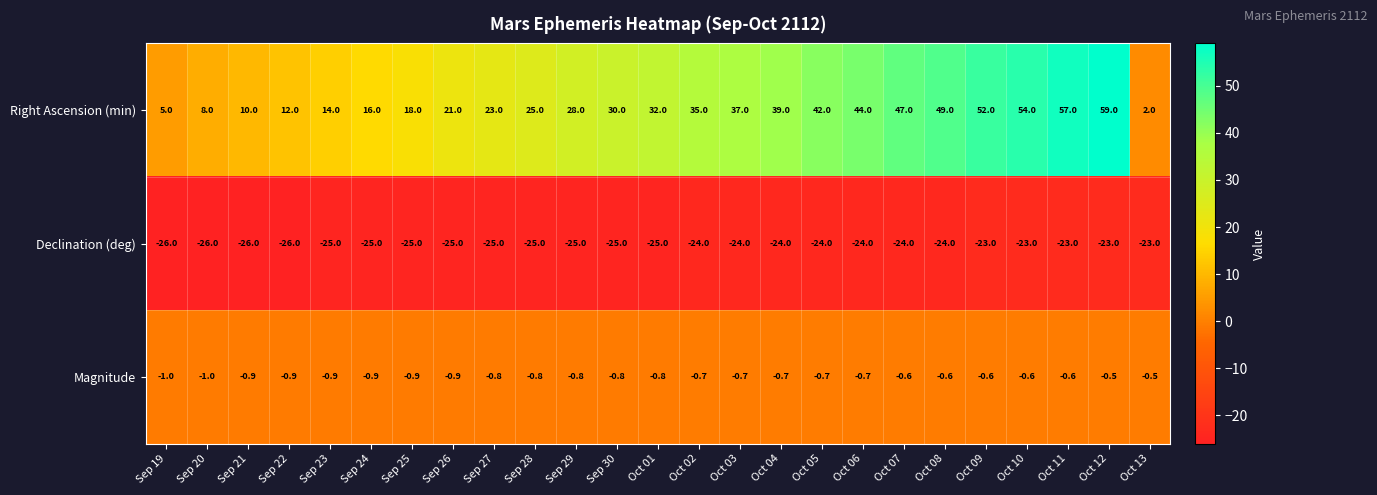

At Oct 09, list the series in order from largest to smallest.

Right Ascension (min), Magnitude, Declination (deg)